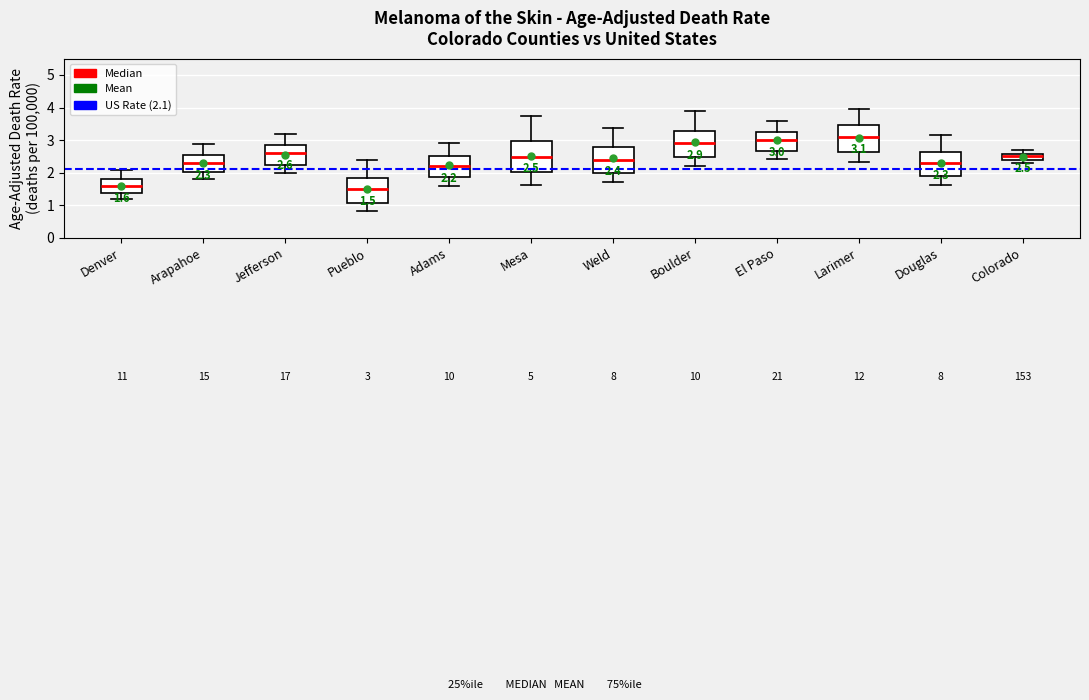

Comparing the boxes themselves (not the whiskers), which one is the tallest?

Mesa